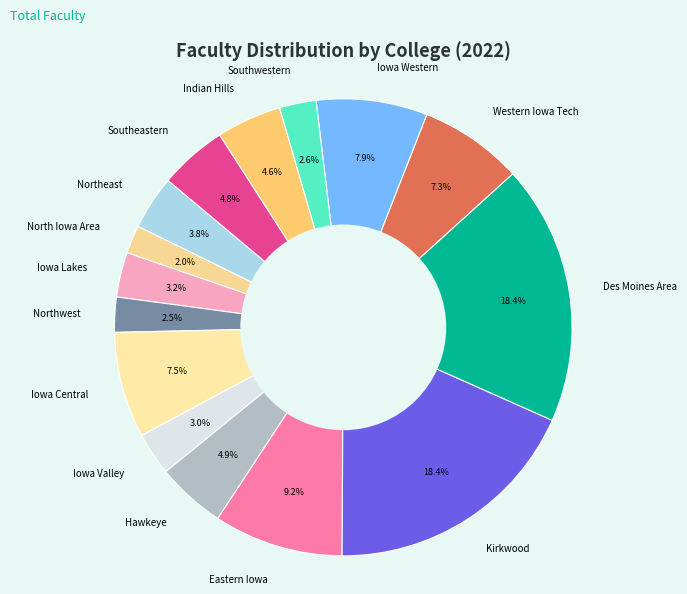

To the nearest percent, what portion does Indian Hills represent?

5%